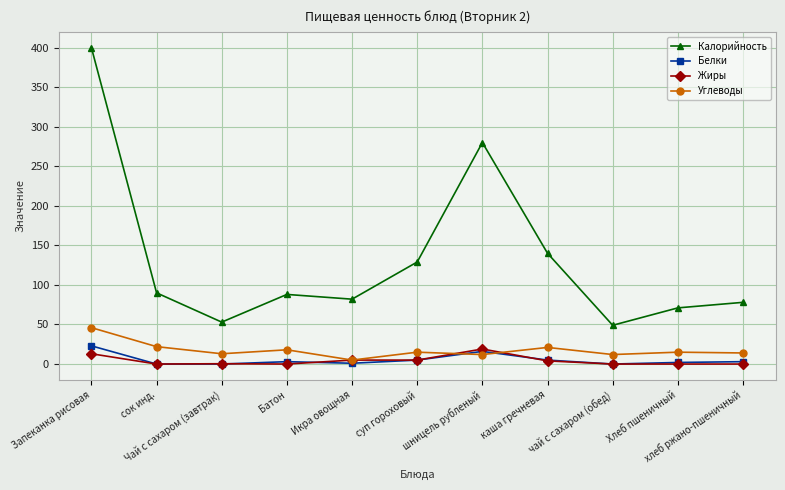

Count the number of categories in the chart.

11